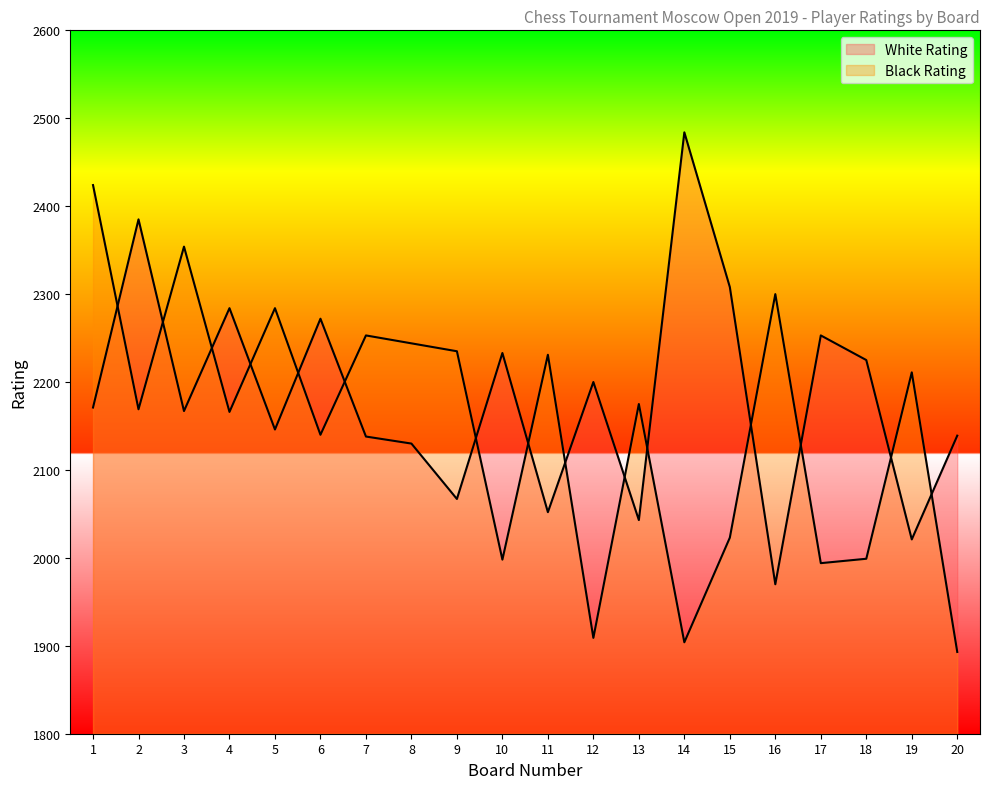

What is the sum of the Black Rating values at 20 and 4?

4059